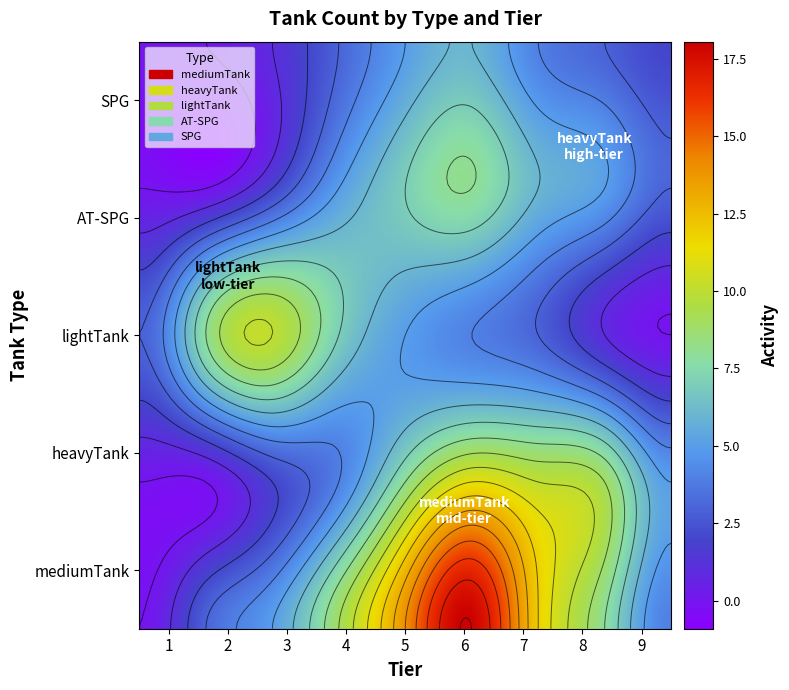

Is it true that mediumTank equals 10 at 6?

False